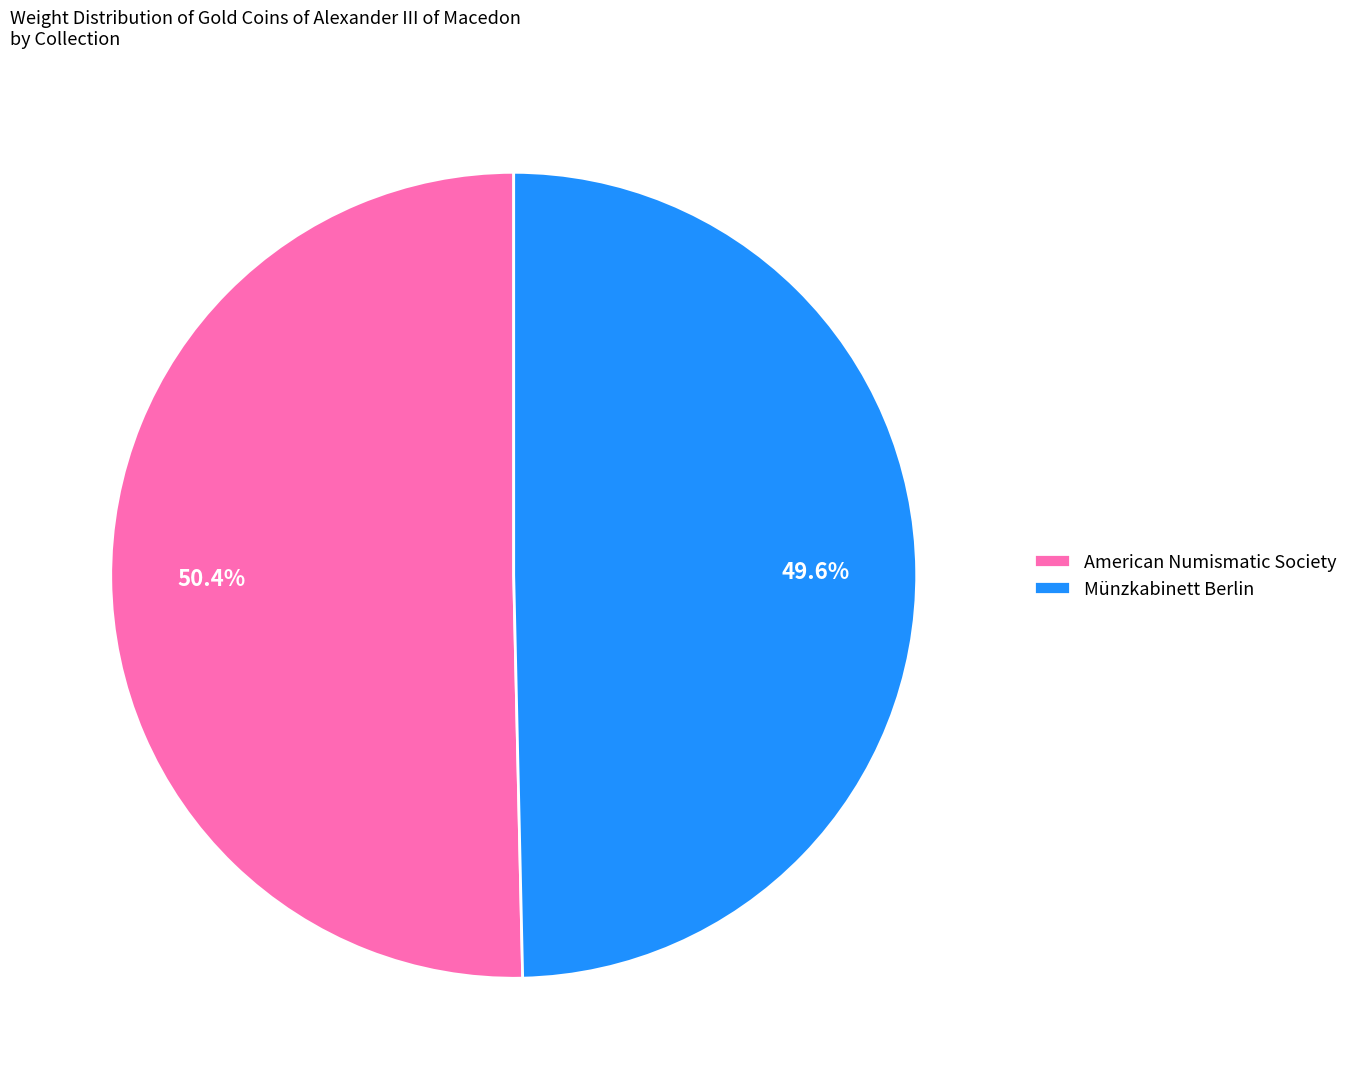

The American Numismatic Society slice represents 57% of the pie. True or false?

False